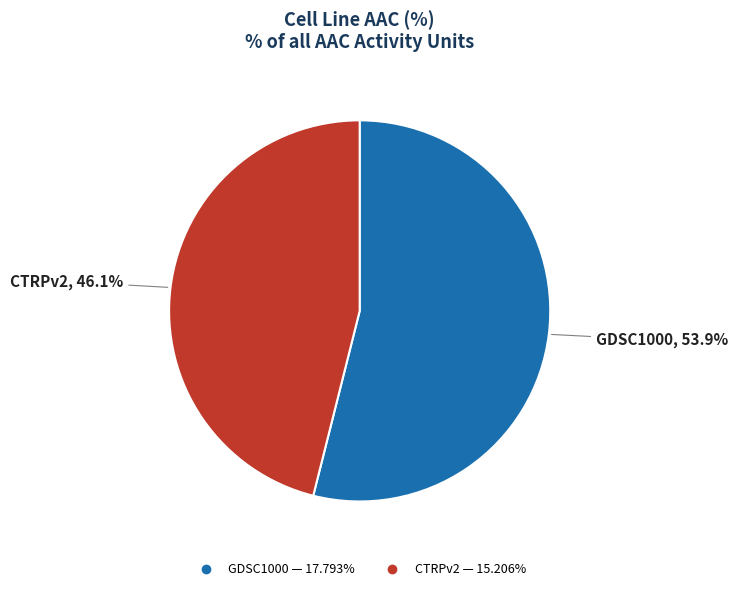

What is the largest slice in the pie chart?

GDSC1000